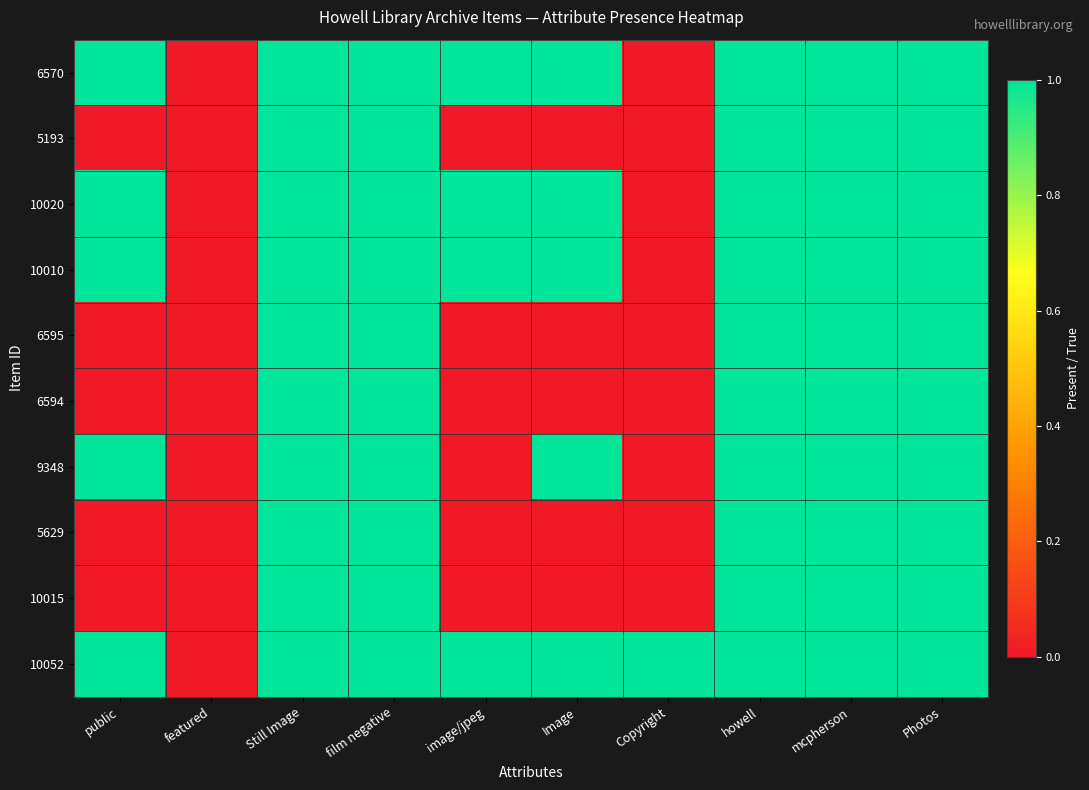

What is the total value across all series at Copyright?

1